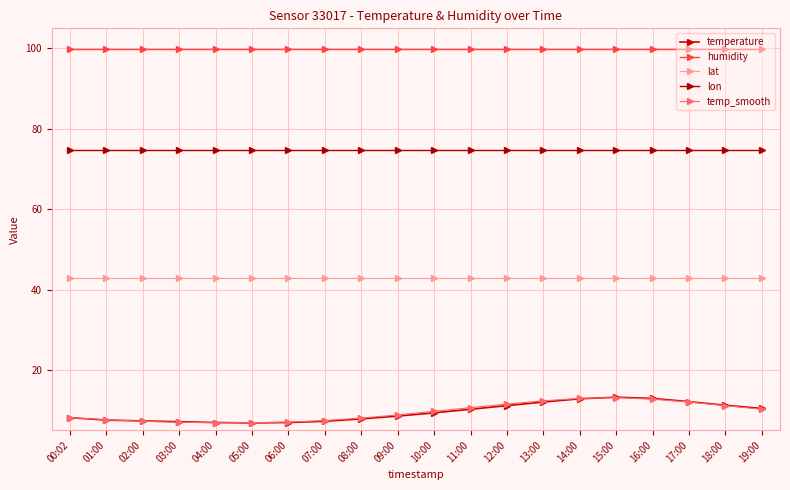

True or false: lon and temp_smooth cross at least once.

False